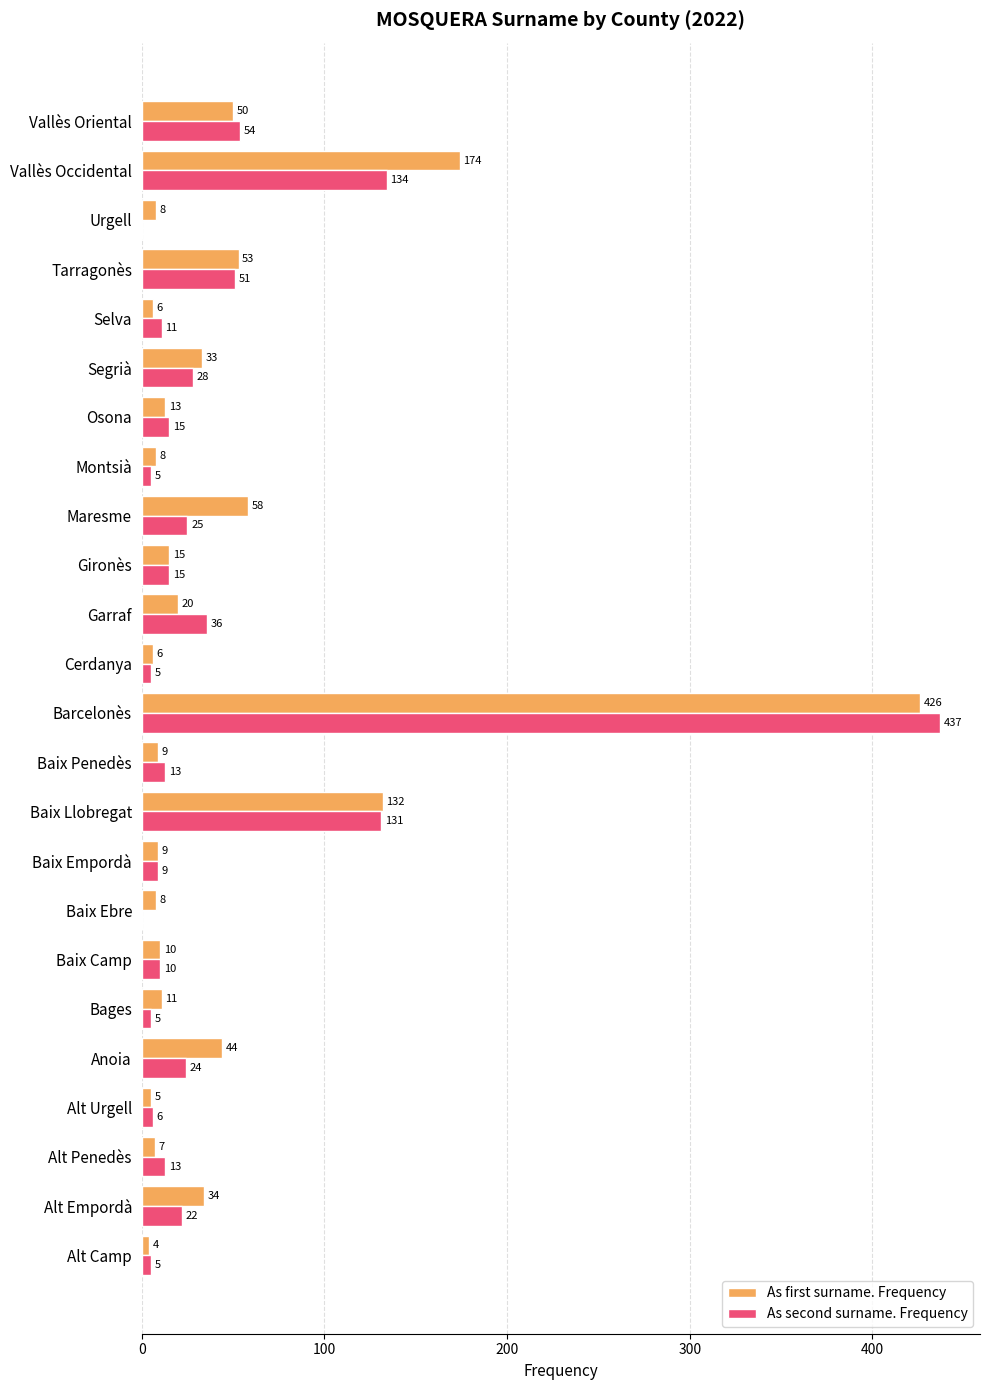

Which series has the largest total across all categories?

As first surname. Frequency